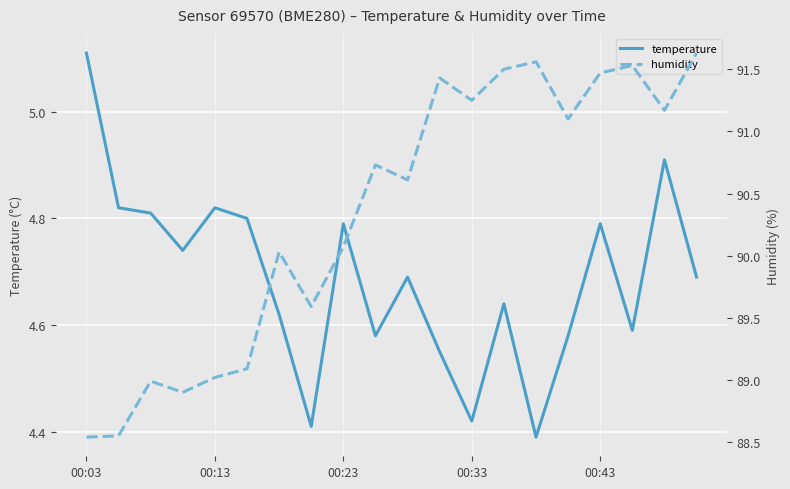

In temperature, how many points are higher than both neighbors (excluding endpoints)?

6